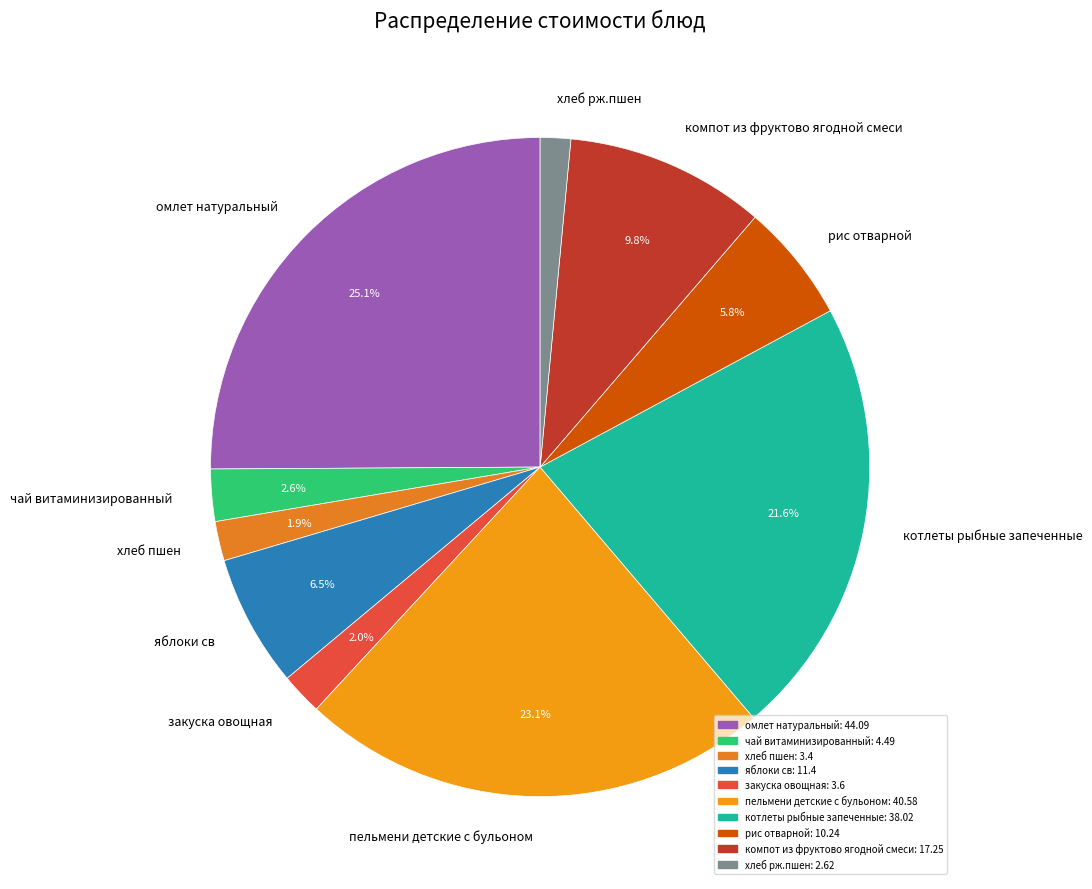

What percentage is the котлеты рыбные запеченные slice, to the nearest percent?

22%